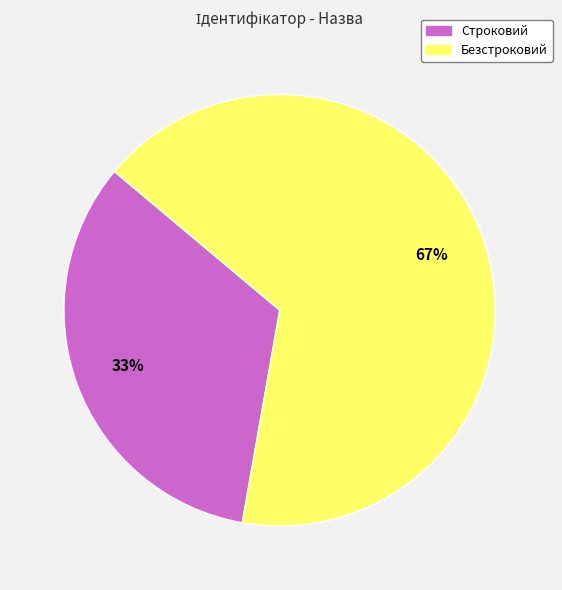

To the nearest percent, what is the combined percentage of Строковий and Безстроковий?

100%